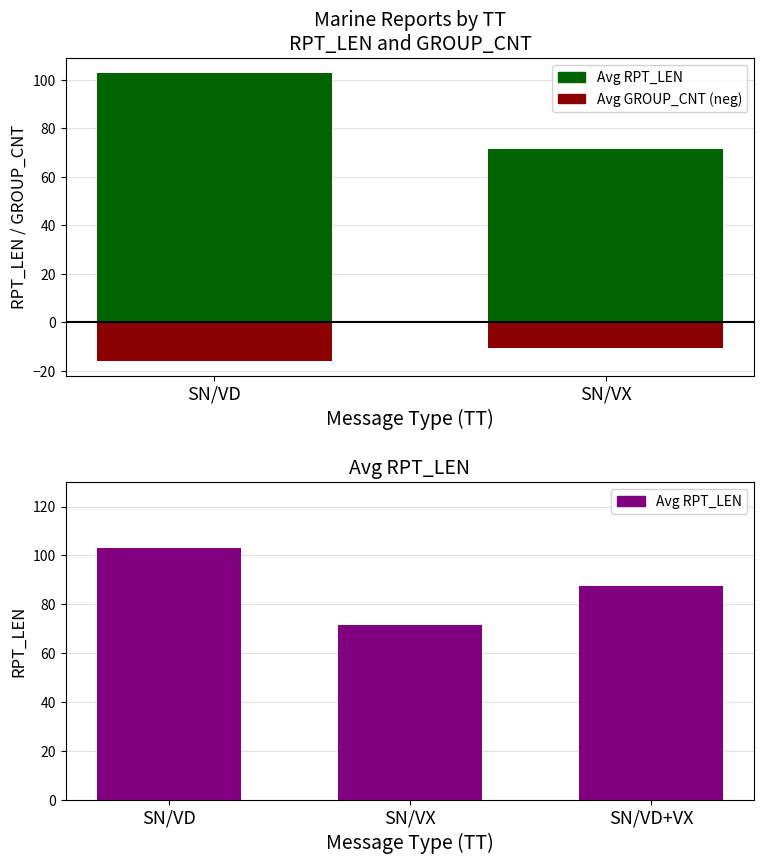

Which series changed the most between SN/VD and SN/VX?

Avg RPT_LEN